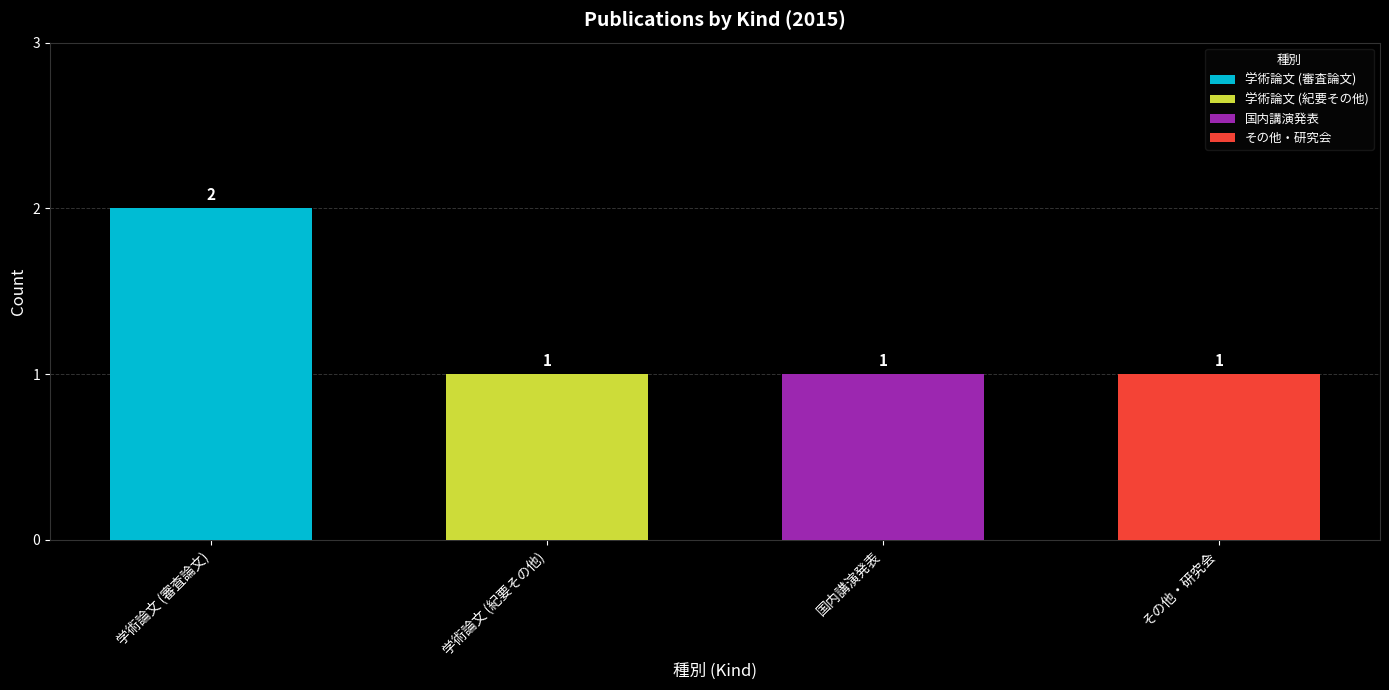

What is the maximum value shown in the chart?

2